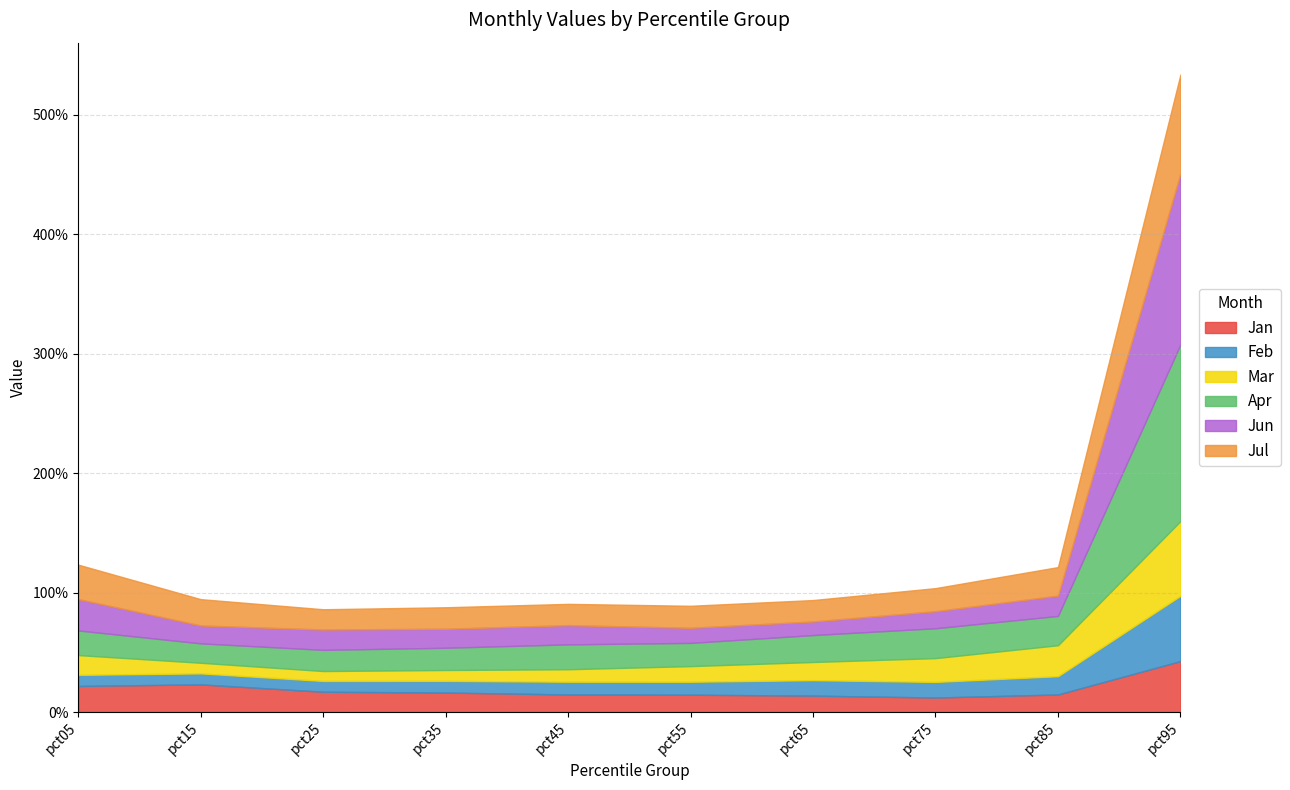

Which series ends up on top after the final intersection of Mar and Feb?

Mar